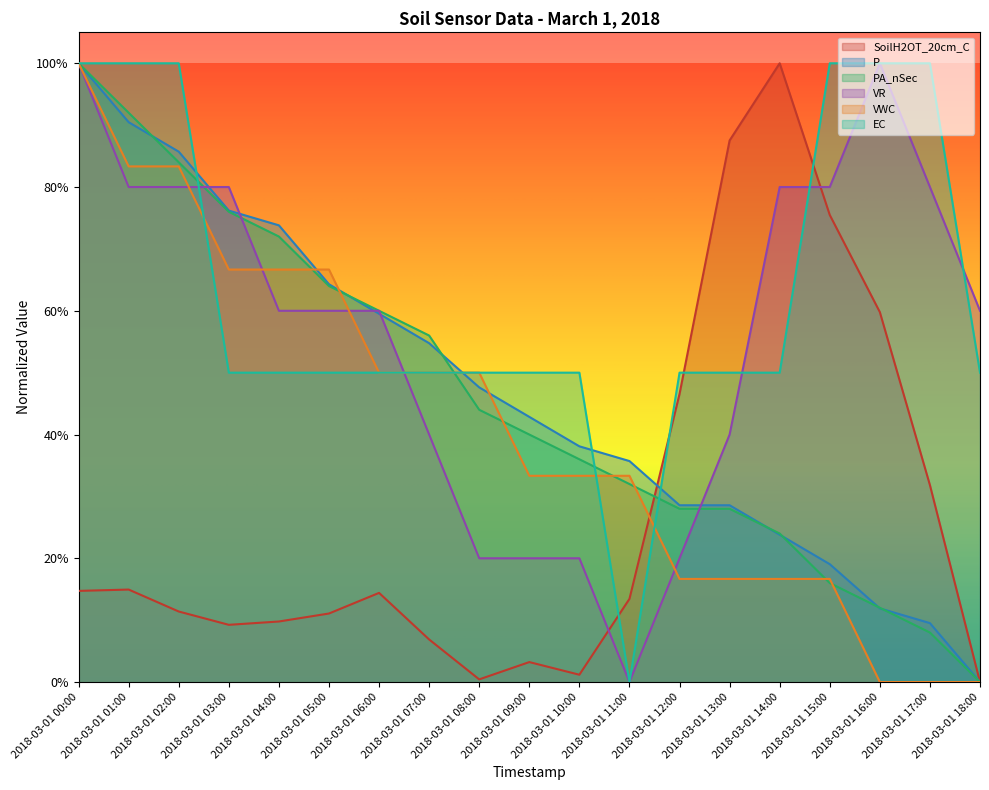

What is the approximate value of P at 2018-03-01 07:00?

0.5